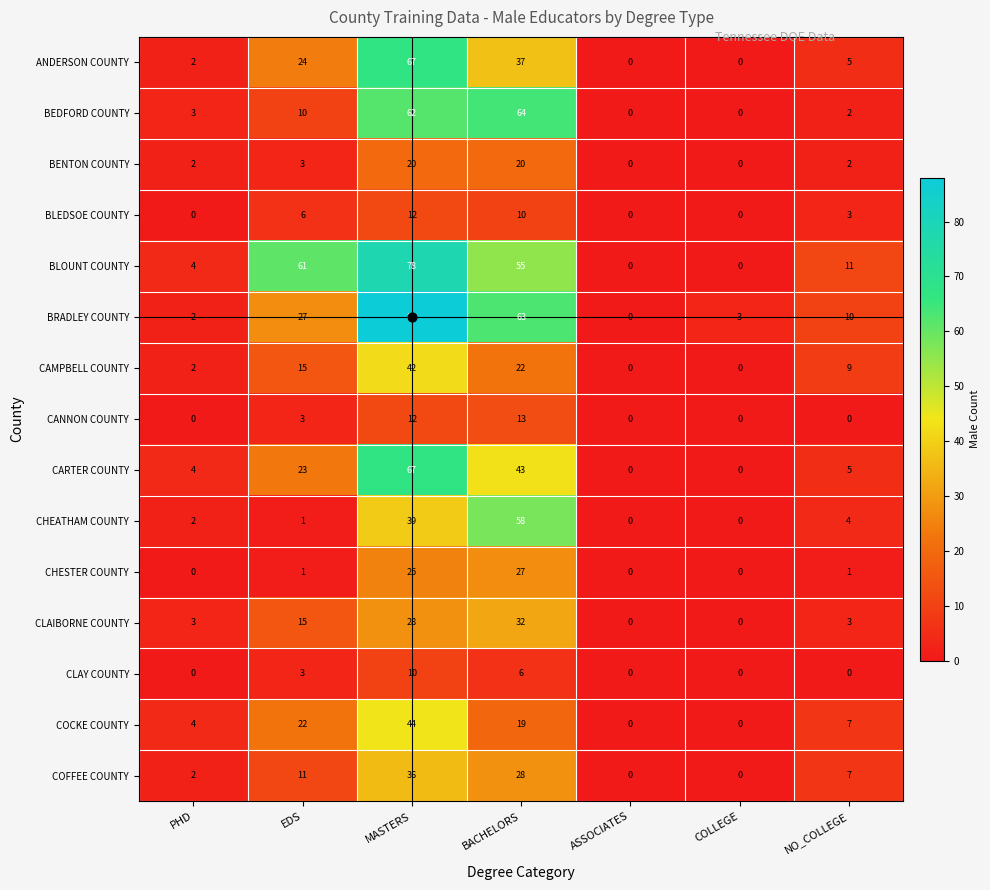

Count the number of categories in the chart.

7